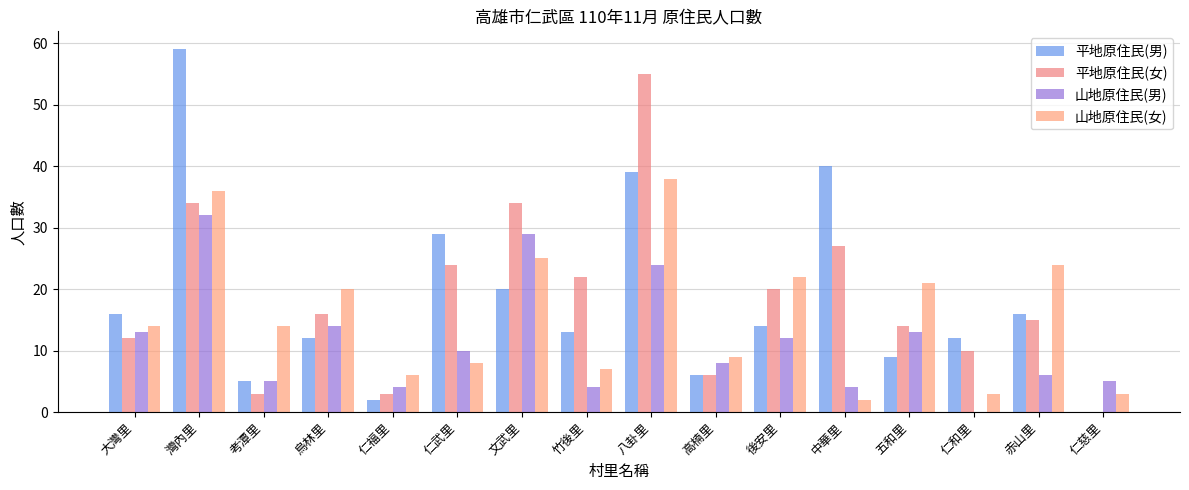

What is the total value across all series at 五和里?

57